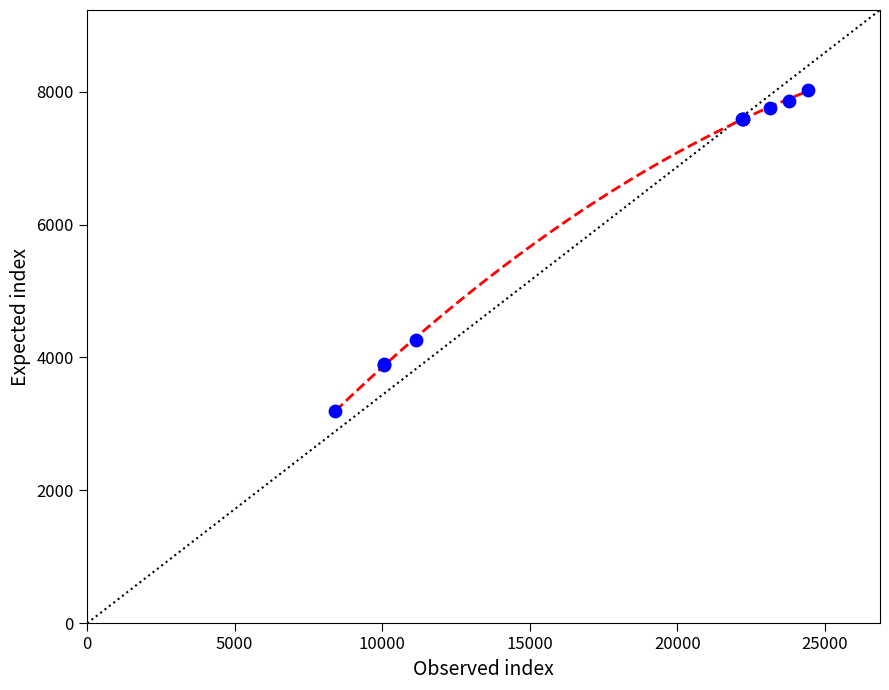

What Y value in the scatter plot is closest to 5607?

4269